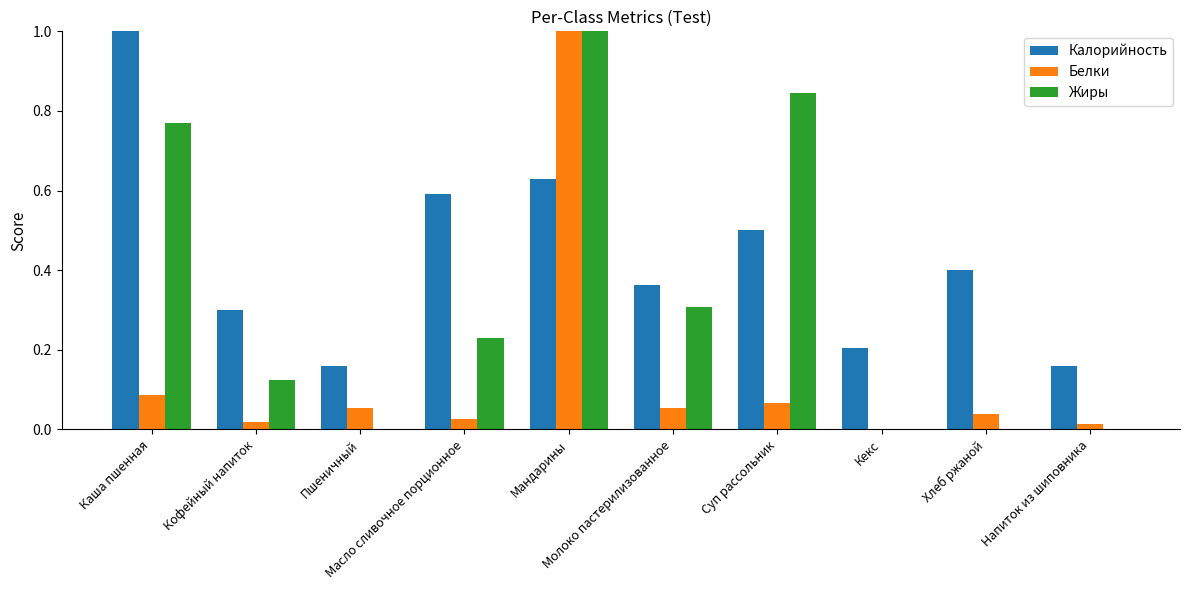

Which series has the largest total across all categories?

Калорийность